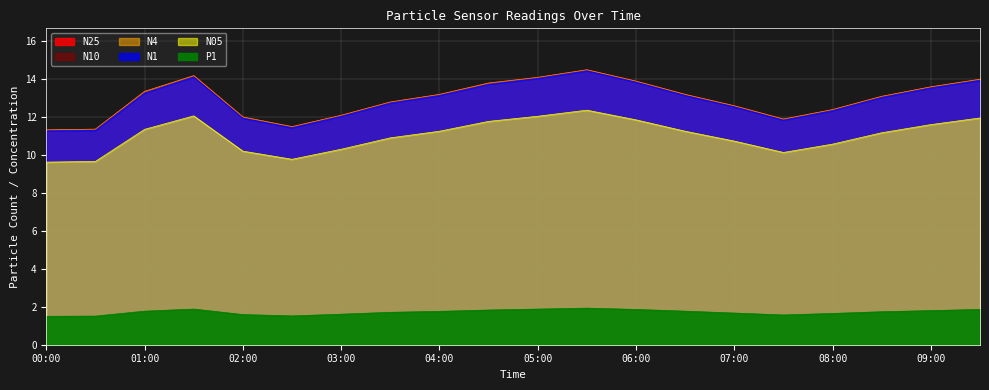

What is the difference between the N25 values at 08:30 and 09:00?

0.5